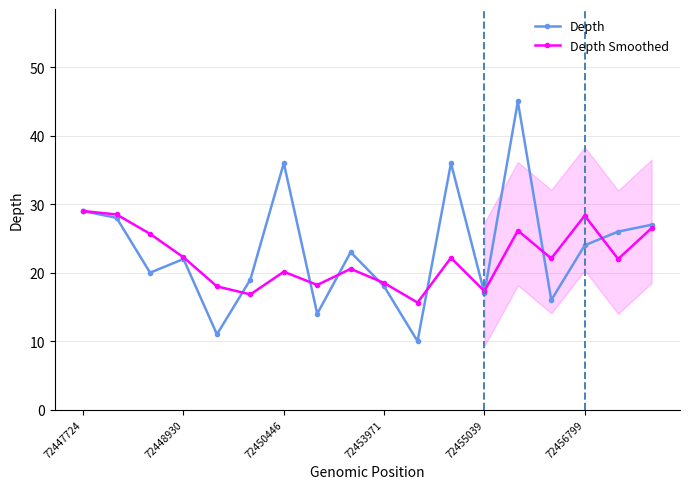

What is the maximum value for Depth?

45.0